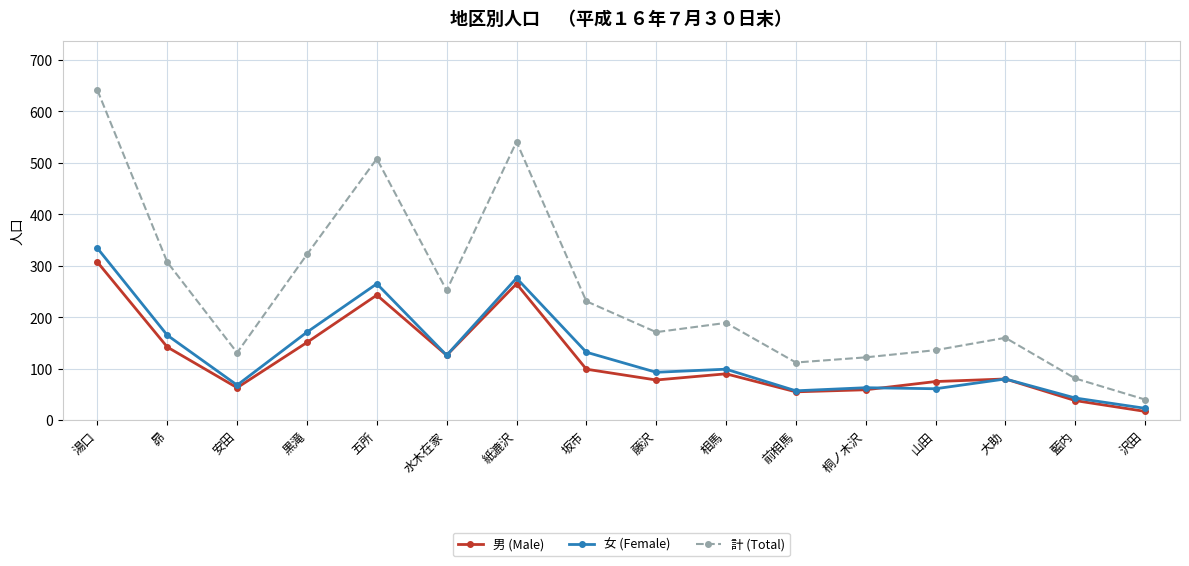

True or false: 男 (Male) and 計 (Total) intersect in this chart.

False